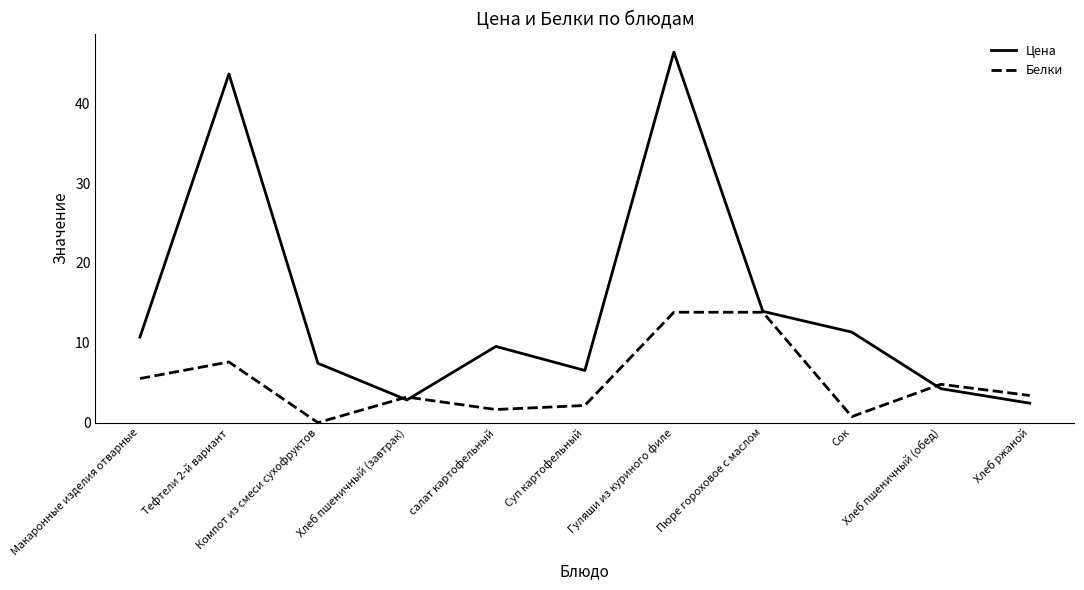

Does the chart display data point markers on the line(s)?

No